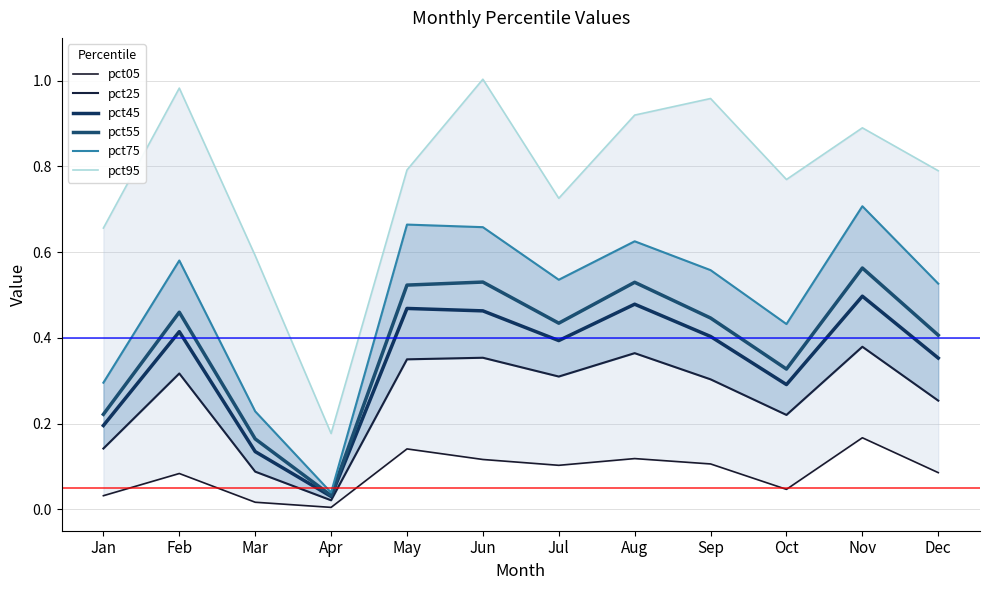

In pct95, how many points are higher than both neighbors (excluding endpoints)?

4